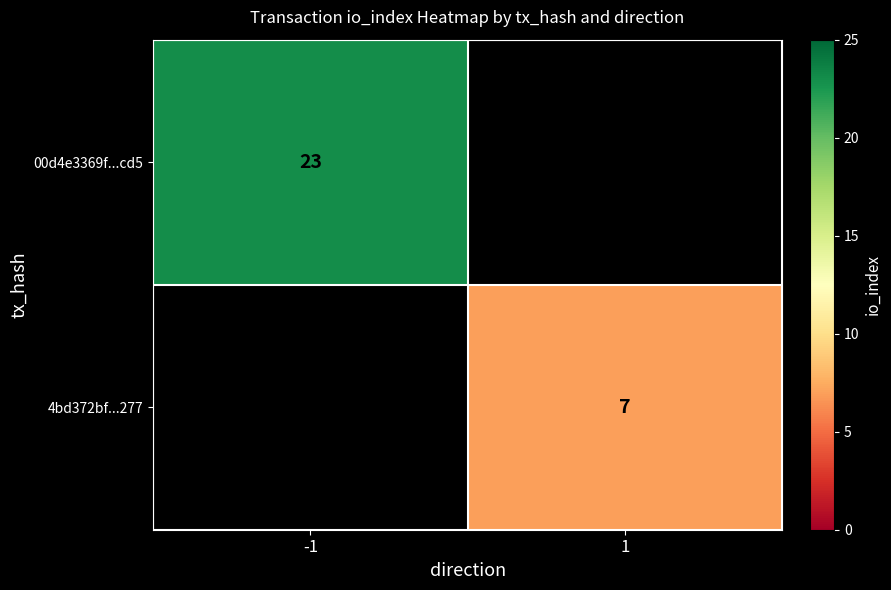

True or false: 4bd372bf...277 has a value of 10 at 1.

False